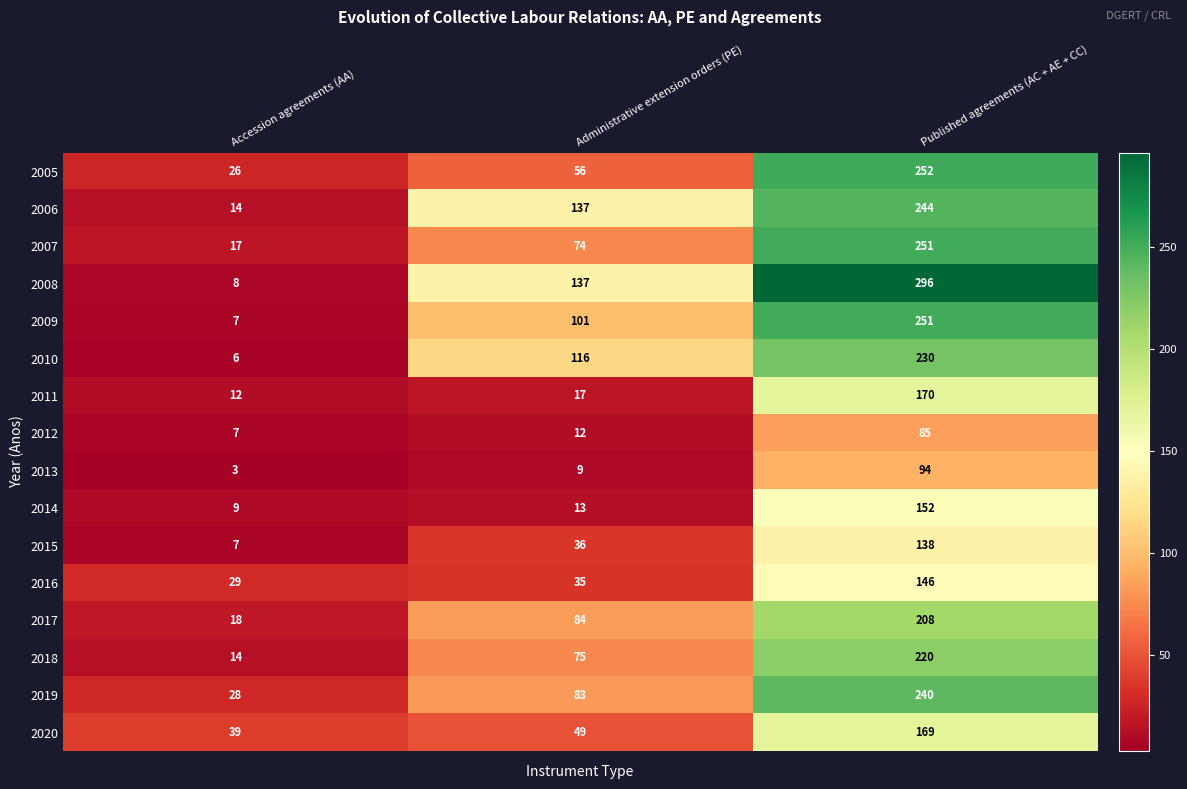

How many categories are shown in the chart?

3